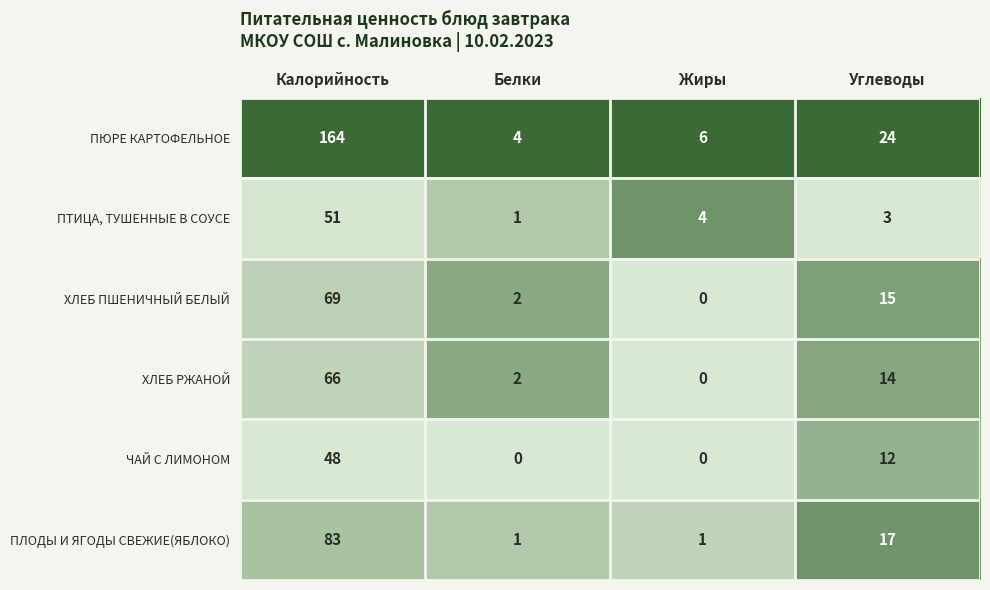

At which category is the sum across all series the highest?

Калорийность